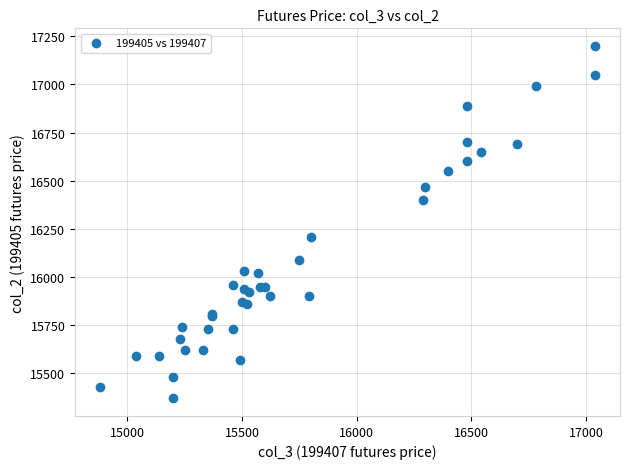

What Y value in the scatter plot is closest to 16285?

16210